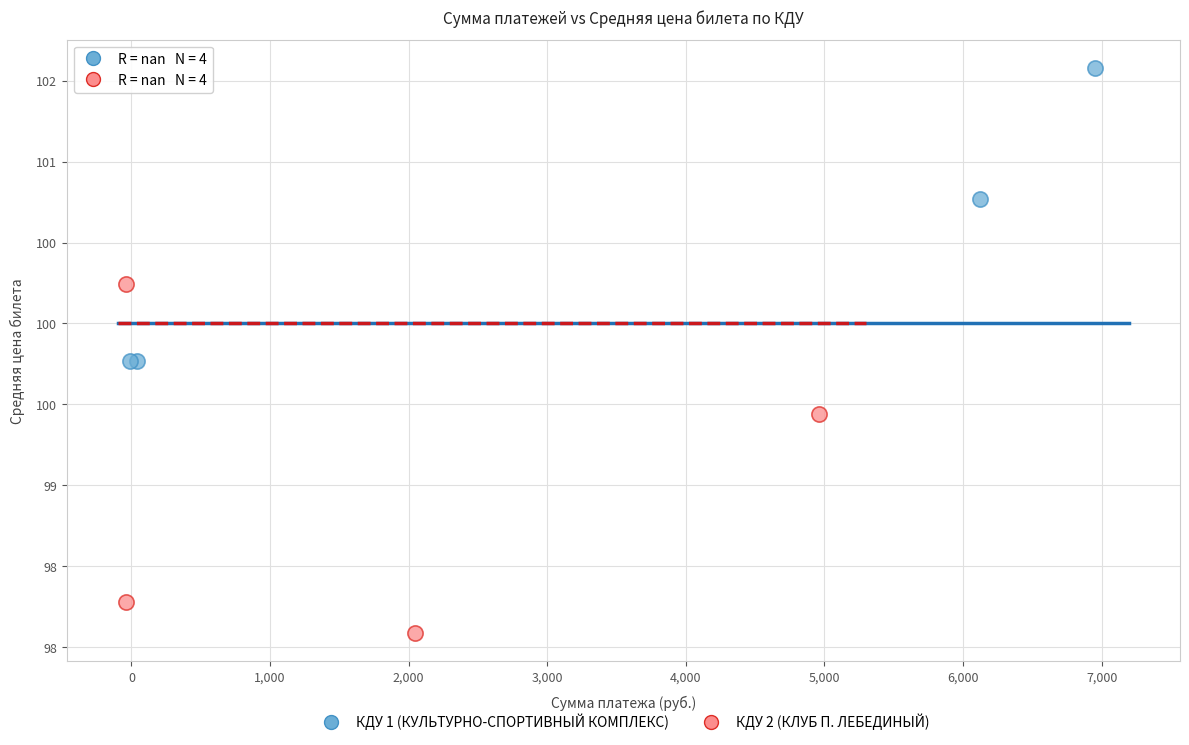

What are all the series names shown in the legend?

КДУ 1 (КУЛЬТУРНО-СПОРТИВНЫЙ КОМПЛЕКС), КДУ 2 (КЛУБ П. ЛЕБЕДИНЫЙ)